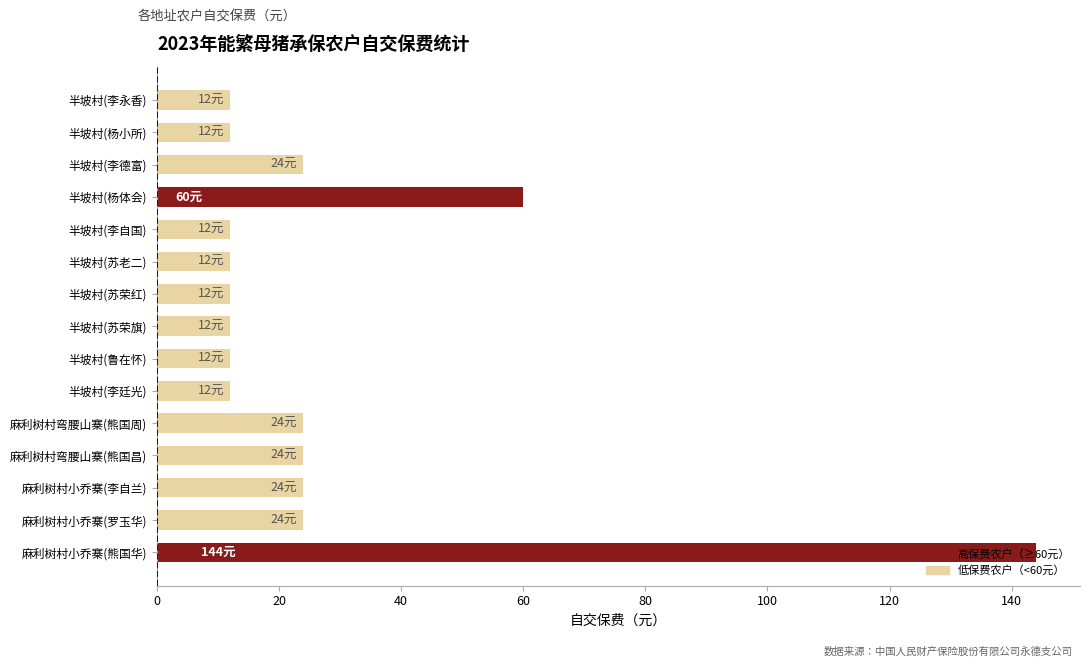

What is the sum of all values?

420